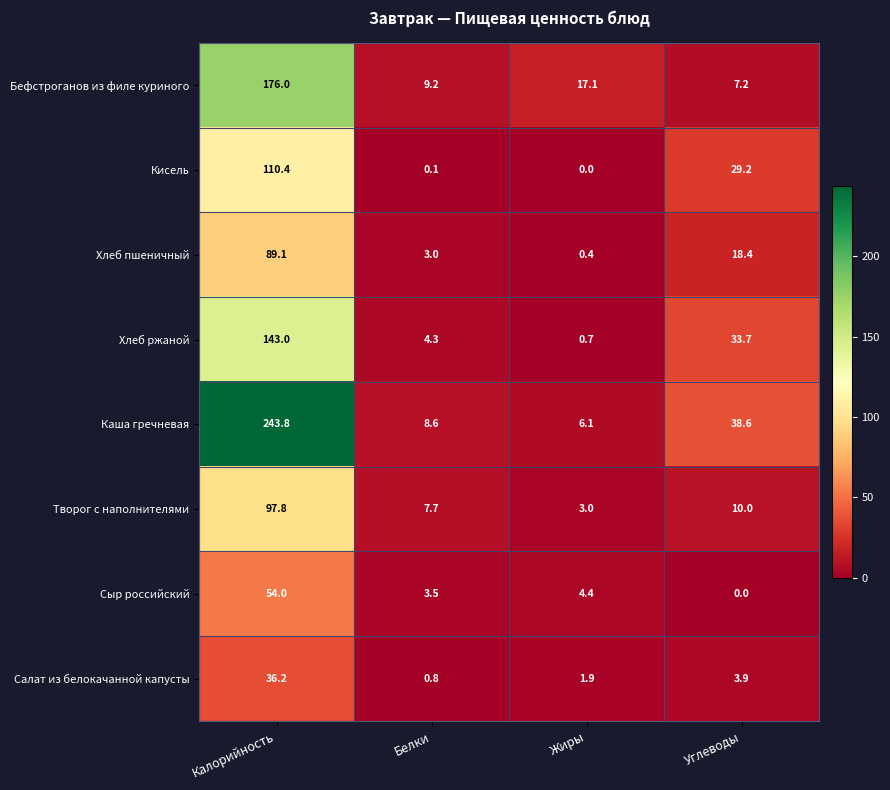

At which category does the chart reach its peak across all series?

Калорийность